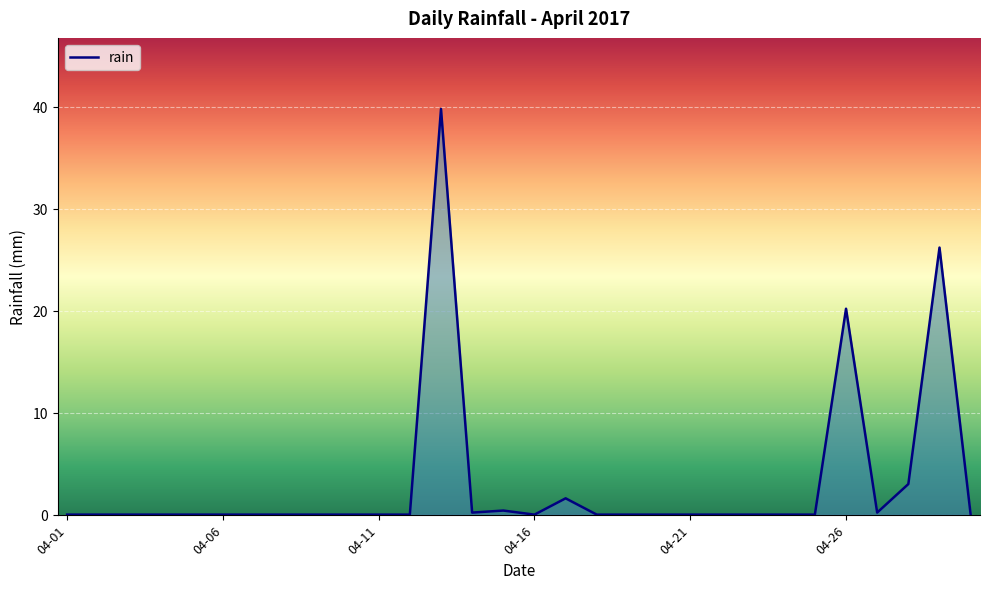

What is the maximum value shown in the chart?

39.8